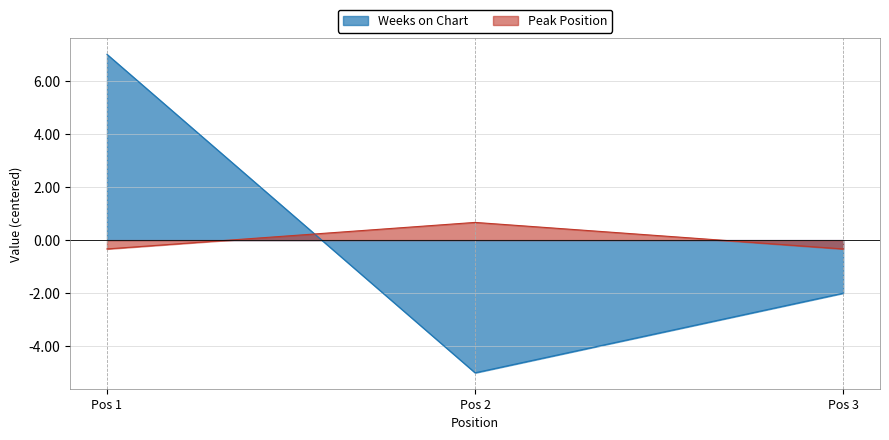

What is the minimum value shown in the chart?

-5.0